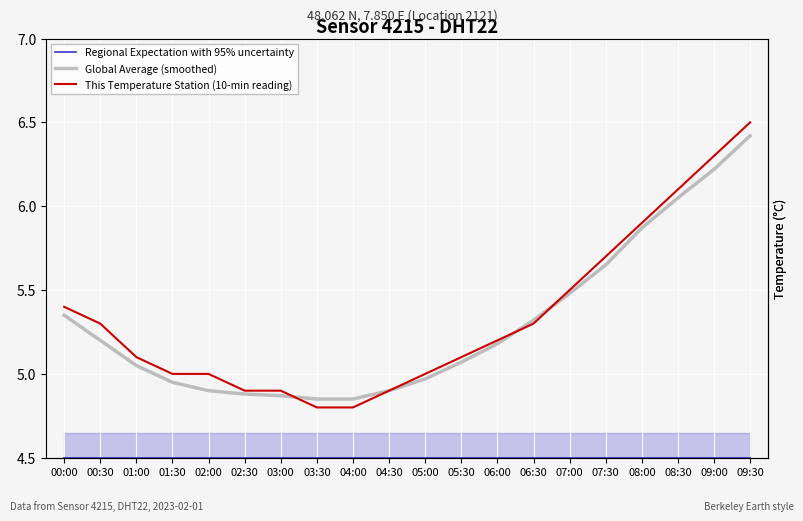

What is the sum of all This Temperature Station (10-min reading) values?

106.7